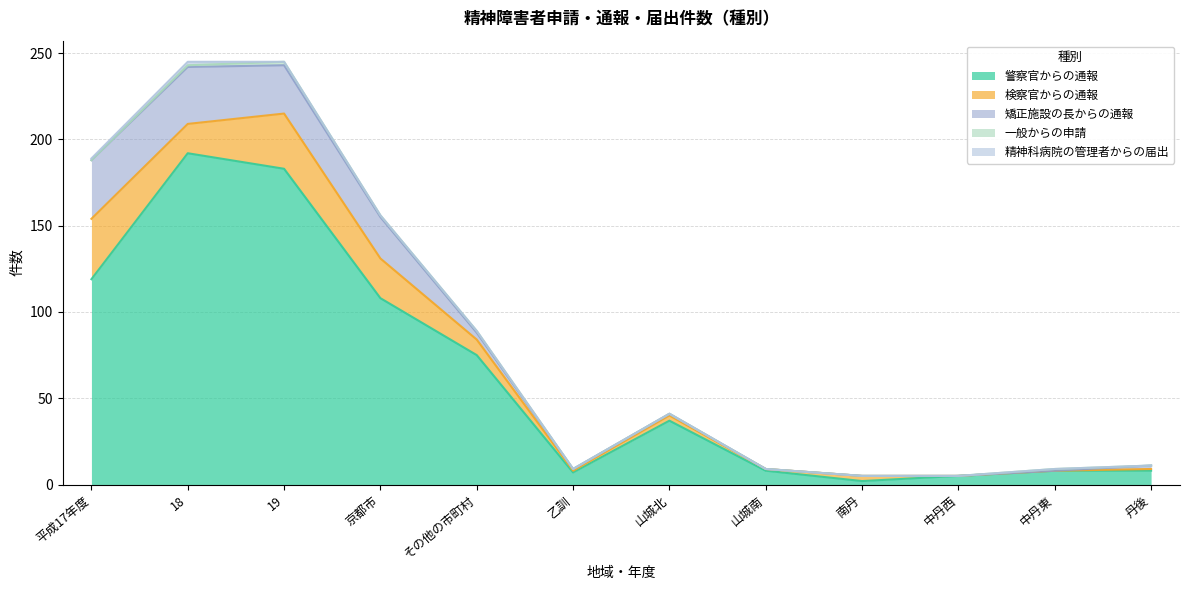

True or false: 一般からの申請 and 警察官からの通報 intersect in this chart.

False